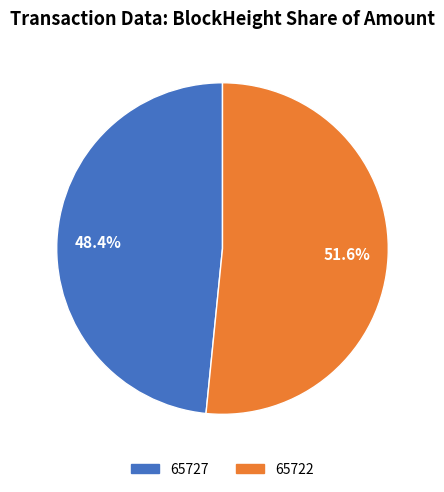

To the nearest percent, what is the average slice percentage?

50%